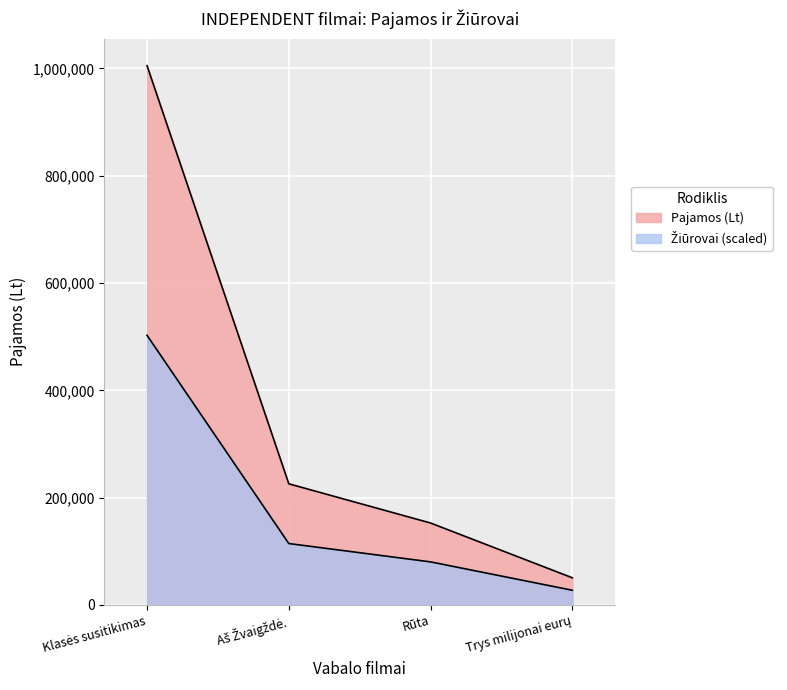

What is the smallest value displayed?

27327.8